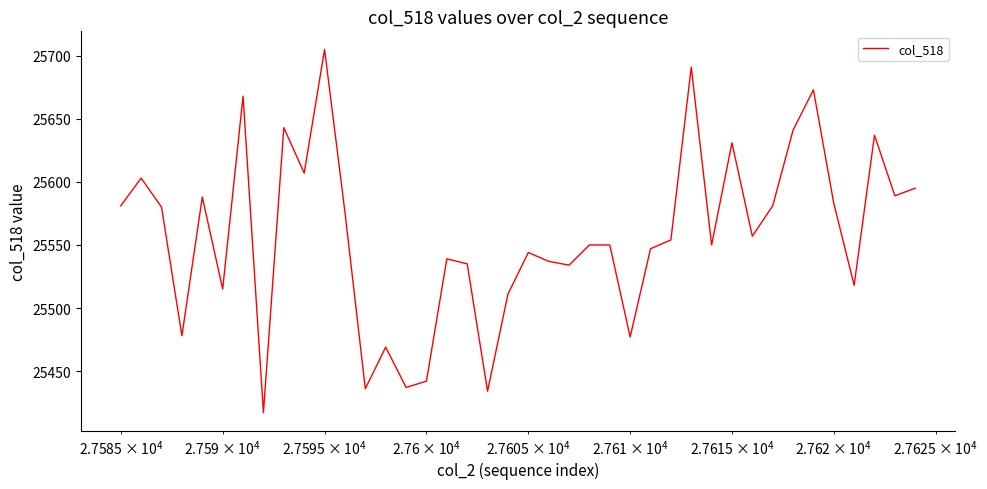

What is the smallest value displayed?

25417